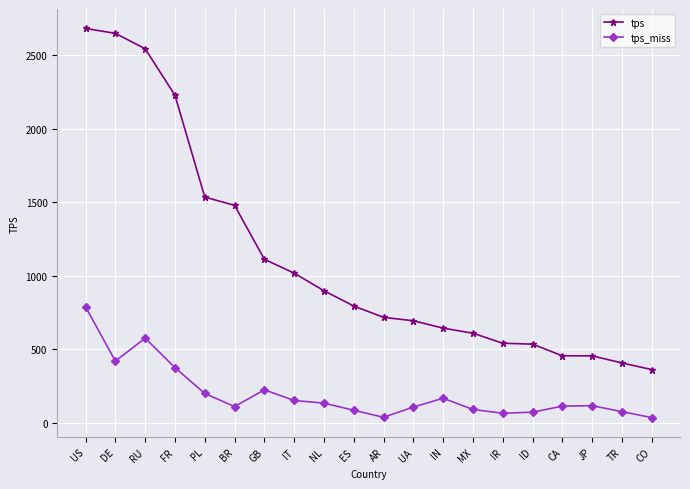

Rank the series at US from lowest to highest value.

tps_miss, tps